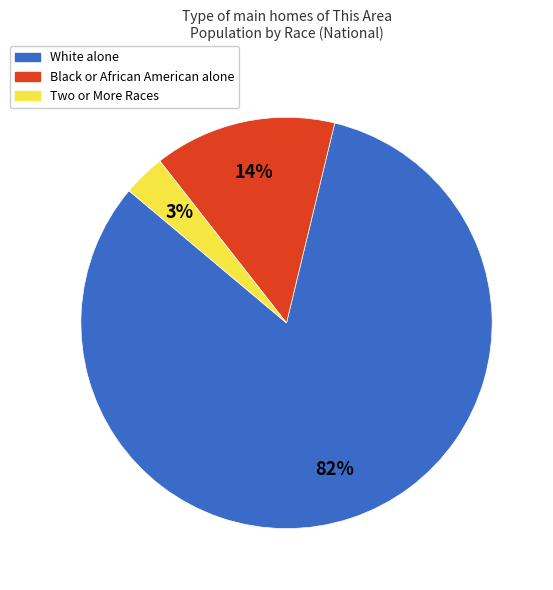

Is it true that Two or More Races is 3% of the pie?

True